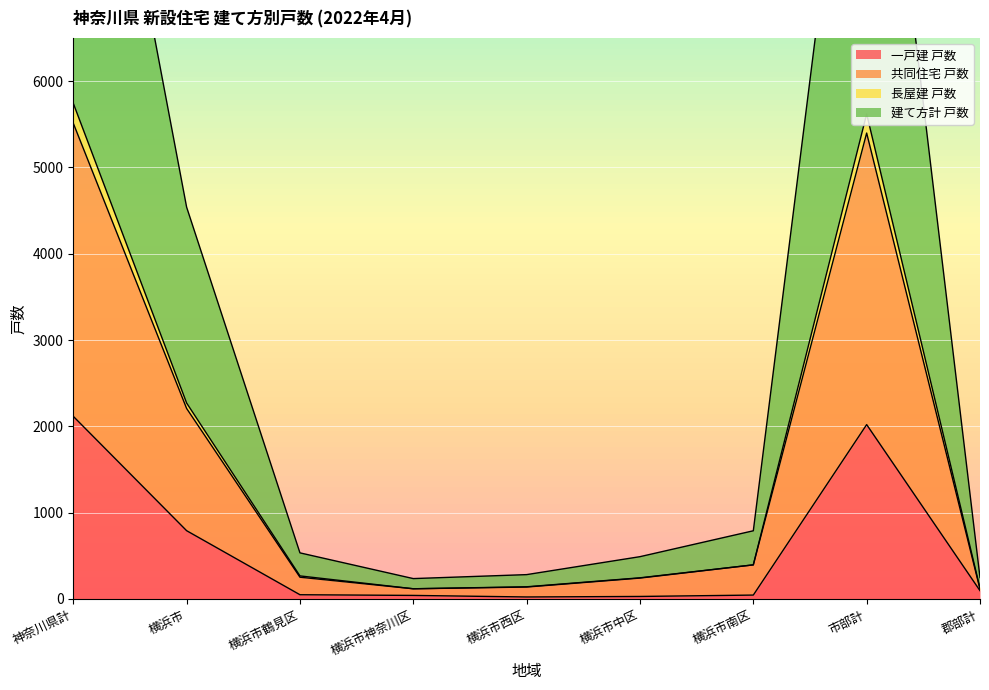

What is the sum of all 建て方計 戸数 values?

29844